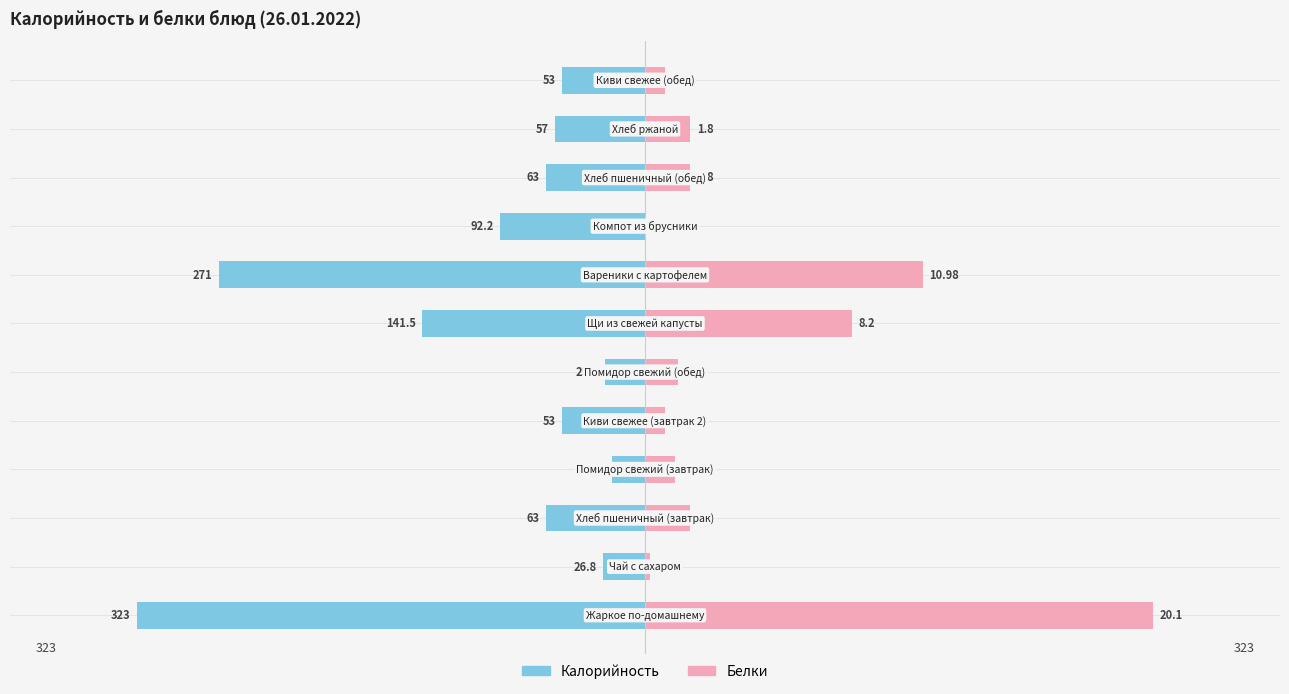

Between 6 and 7, which series saw the biggest shift?

Калорийность